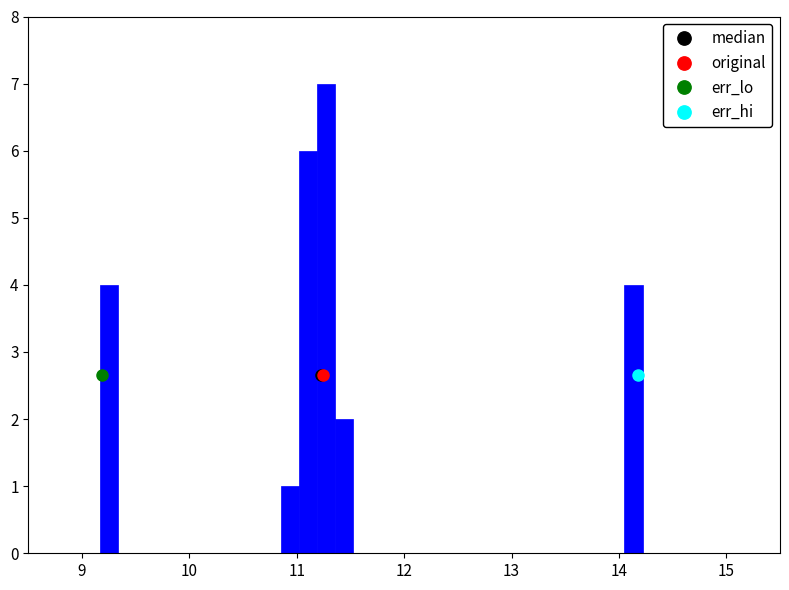

Around what value on the x-axis is the tallest bar? Give the approximate position of its centre, as read against the axis.

11.3